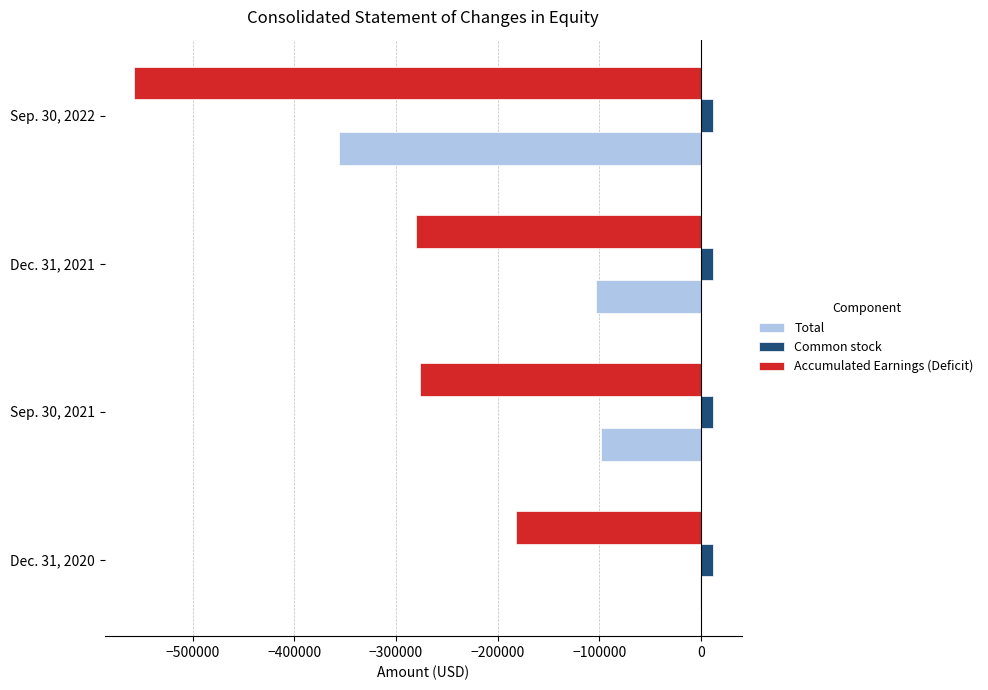

Is the value of Accumulated Earnings (Deficit) at Dec. 31, 2021 greater than the value of Common stock at Sep. 30, 2021?

No